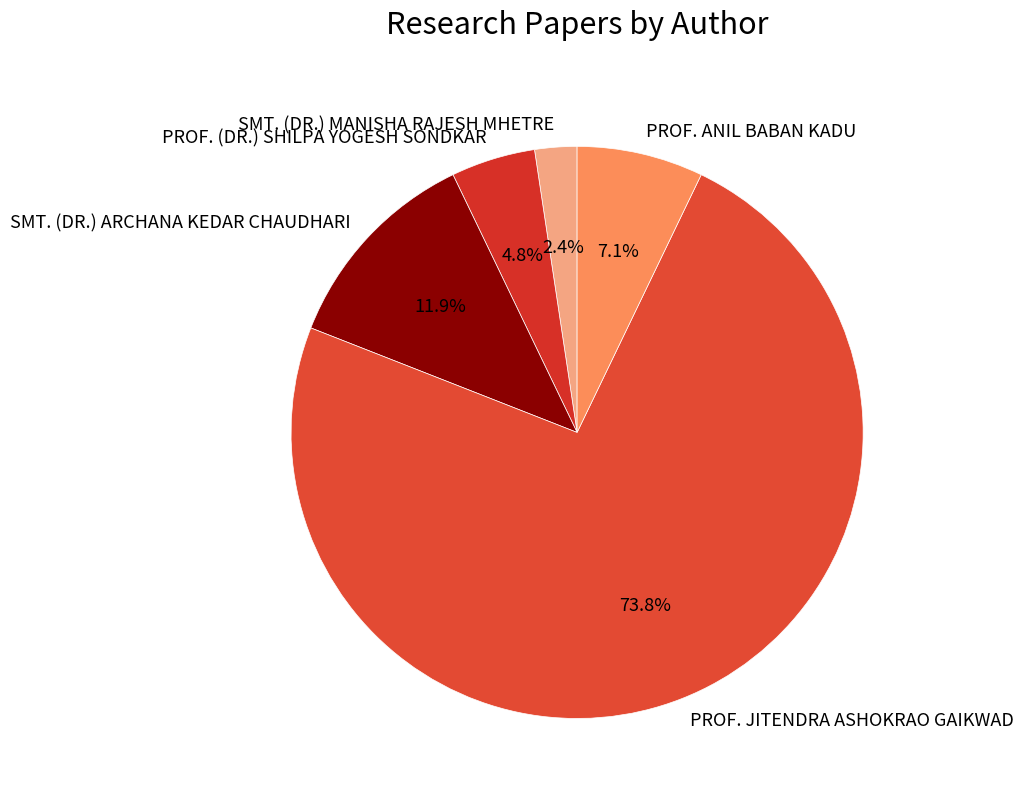

To the nearest percent, what percentage of the pie is PROF. (DR.) SHILPA YOGESH SONDKAR?

5%